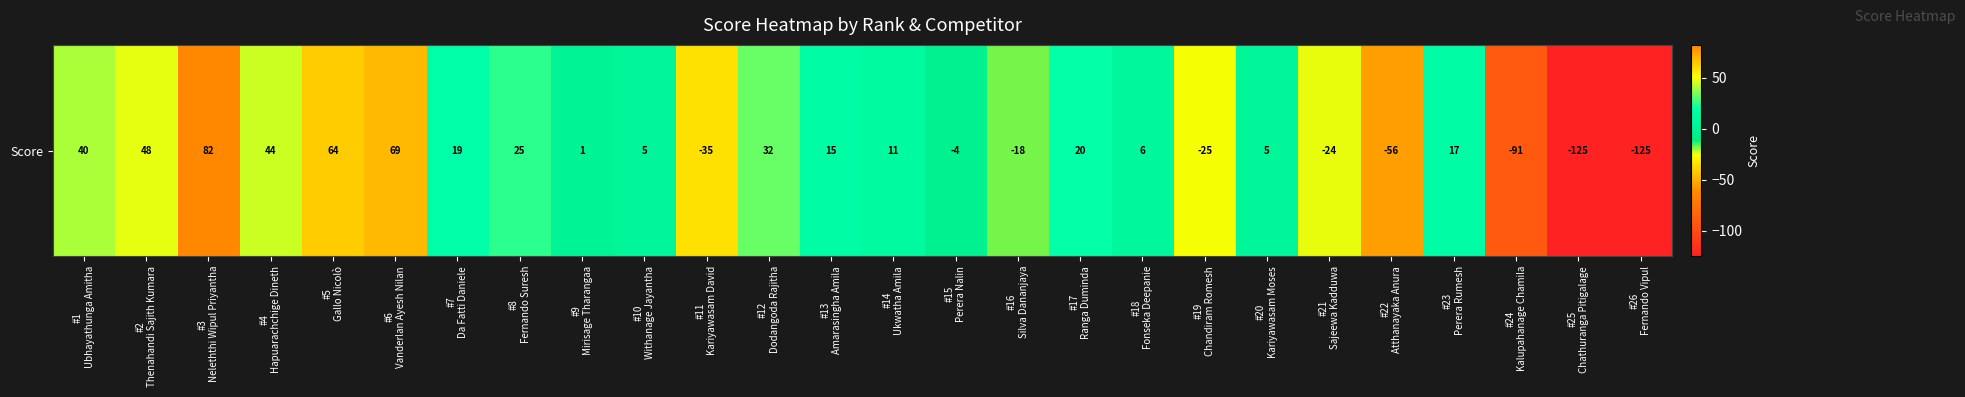

Is it true that the value at #19
Chandiram Romesh is -45?

False